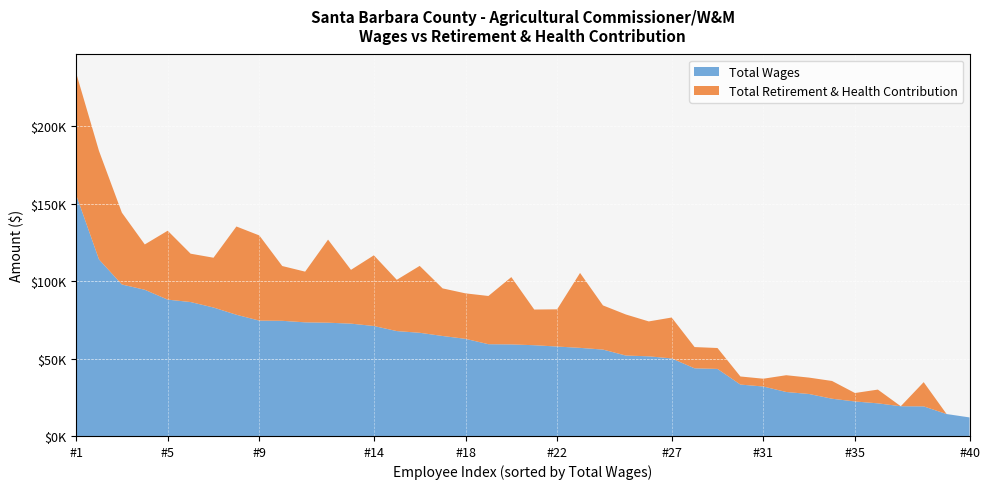

Reading right to left, list all the values displayed in this chart.

Total Wages: 11988	14175	19122	19216	21081	22295	24061	27120	28413	31958	33206	43318	43705	50099	51459	51965	55816	56925	57781	58633	59149	59293	62759	64595	66672	67771	71045	72584	73177	73416	74397	74531	78314	82987	86527	88089	94453	97869	114088	155985
Total Retirement & Health Contribution: 0	0	15648	0	8879	5458	11473	10580	10841	5039	5232	13510	13734	26432	22550	26526	28542	48405	24040	23052	43501	31152	29375	30753	43213	33116	45670	34744	53673	32747	35401	55018	57027	32169	31244	44513	29290	46418	70111	78739